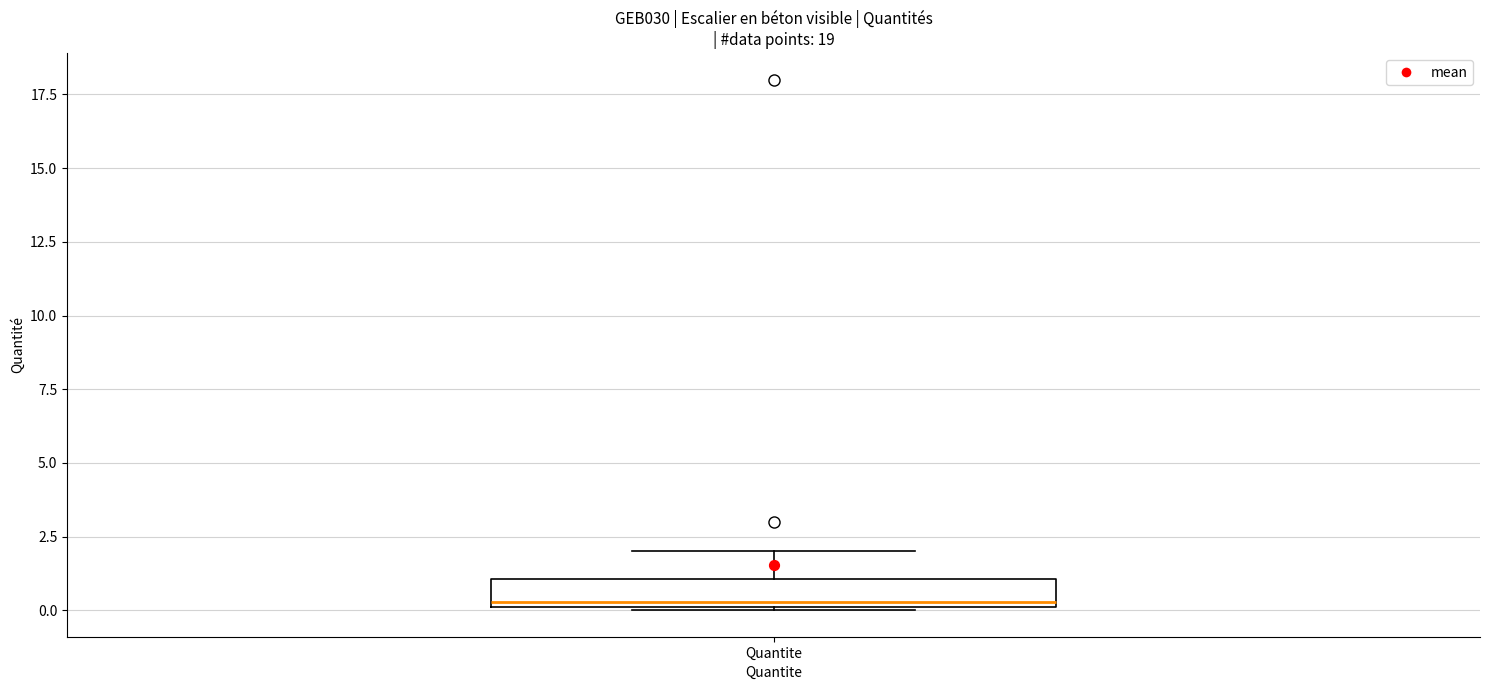

Read this box plot against the y-axis: the position of the median line, the range covered by the box, and the ends of both whiskers. The values are not printed on the chart, so give them approximately, as read against the axis.

median 0.5, box 0.0 to 1.0, whiskers 0.0 to 2.0